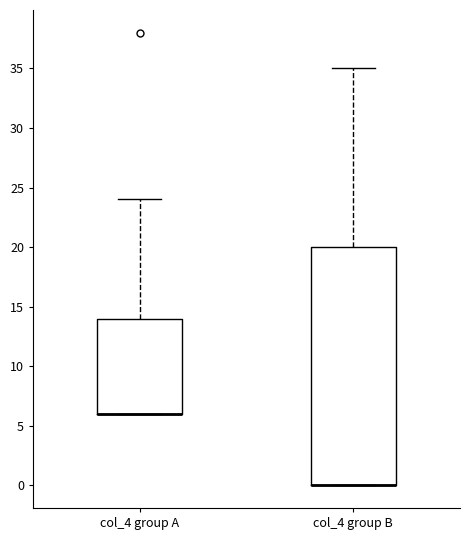

Reading left to right, read every box against the y-axis: the position of its median line, the range the box covers, and the ends of its whiskers. The values are not printed on the chart, so give them approximately, as read against the axis.

col_4 group A: median 6 (drawn on the box's lower edge), box 6 to 14, whiskers 6 to 24
col_4 group B: median 0 (drawn on the box's lower edge), box 0 to 20, whiskers 0 to 35